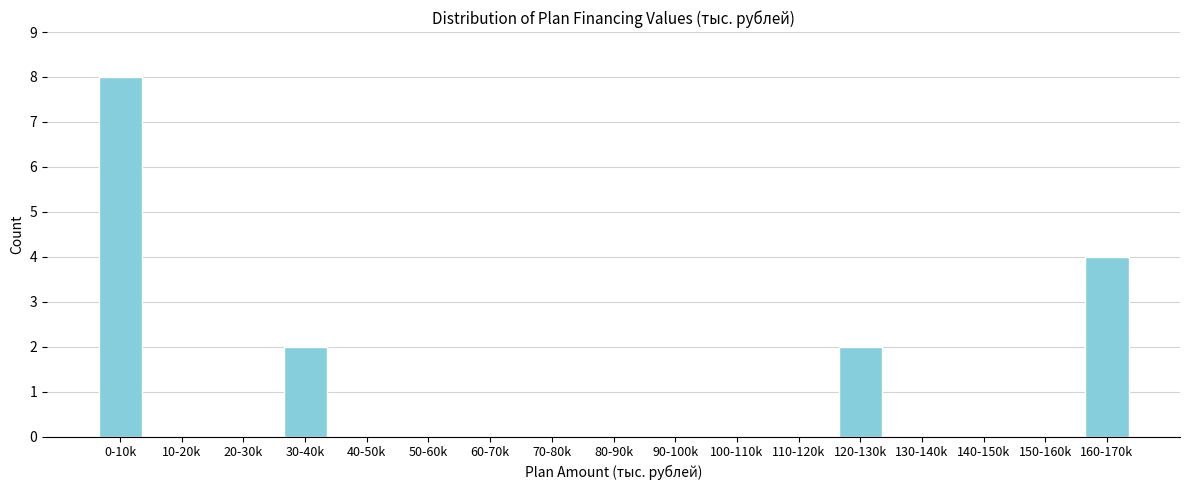

Reading left to right, list all the values displayed in this chart.

0-10k=8	10-20k=0	20-30k=0	30-40k=2	40-50k=0	50-60k=0	60-70k=0	70-80k=0	80-90k=0	90-100k=0	100-110k=0	110-120k=0	120-130k=2	130-140k=0	140-150k=0	150-160k=0	160-170k=4